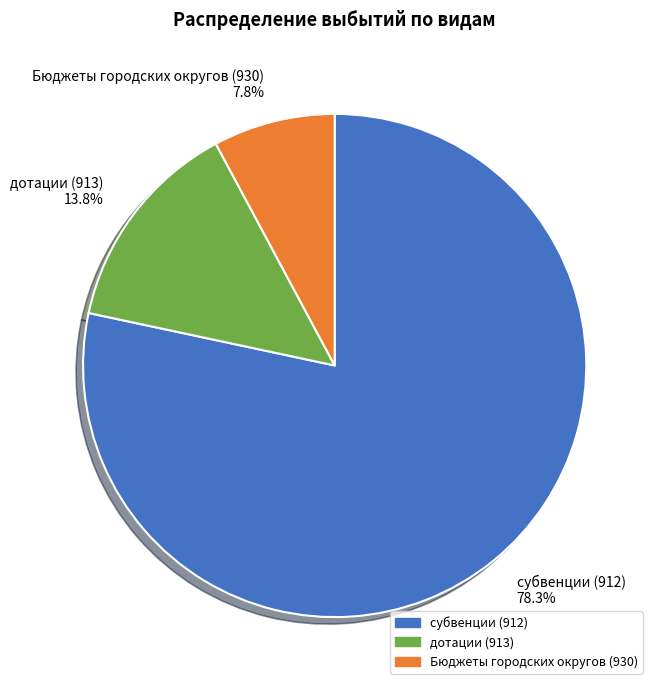

To the nearest percent, what is the average slice percentage?

33%